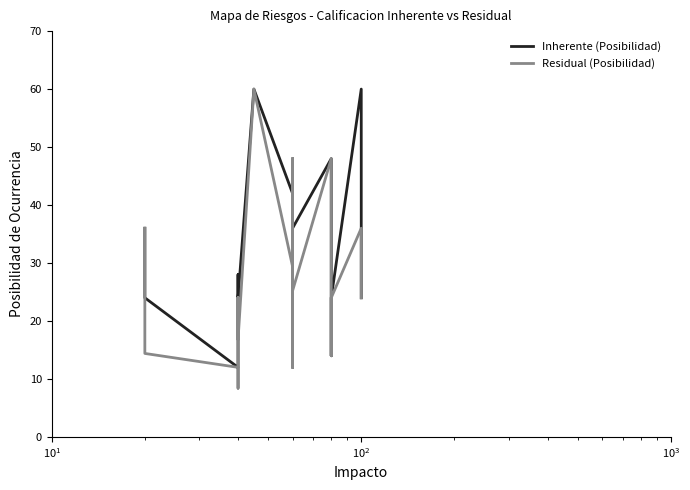

The value of Residual (Posibilidad) at 10 is 24.8. True or false?

False